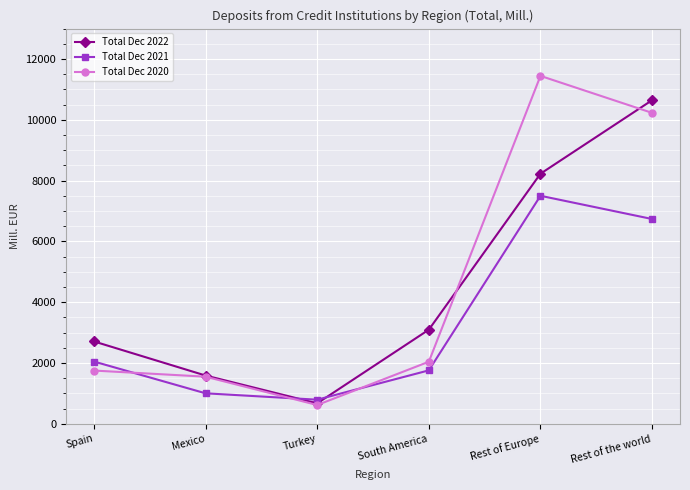

Is the value of Total Dec 2020 at Turkey greater than the value of Total Dec 2021 at Spain?

No